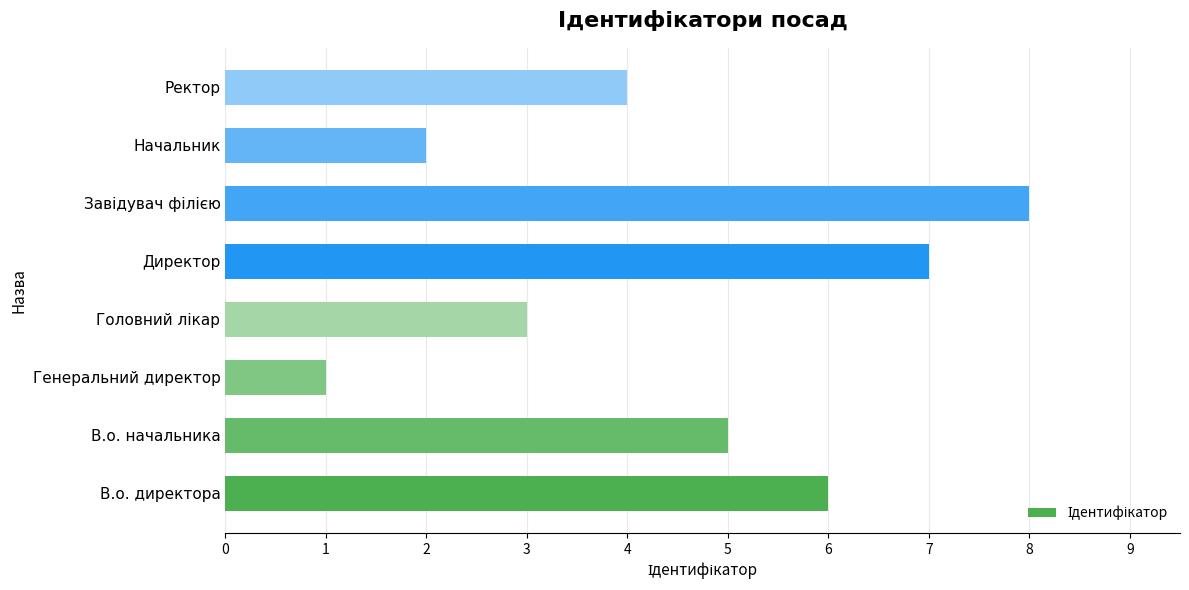

At which label is the value closest to 4?

Ректор